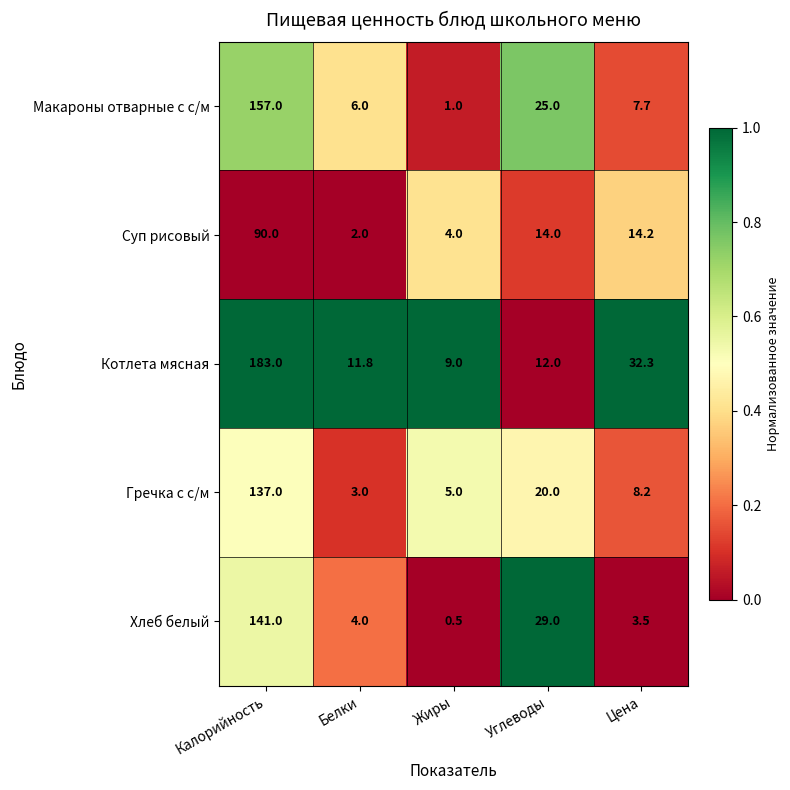

Reading right to left, list all the values displayed in this chart.

Макароны отварные с с/м: Цена=7.7	Углеводы=25.0	Жиры=1.0	Белки=6.0	Калорийность=157.0
Суп рисовый: Цена=14.2	Углеводы=14.0	Жиры=4.0	Белки=2.0	Калорийность=90.0
Котлета мясная: Цена=32.3	Углеводы=12.0	Жиры=9.0	Белки=11.8	Калорийность=183.0
Гречка с с/м: Цена=8.2	Углеводы=20.0	Жиры=5.0	Белки=3.0	Калорийность=137.0
Хлеб белый: Цена=3.5	Углеводы=29.0	Жиры=0.5	Белки=4.0	Калорийность=141.0